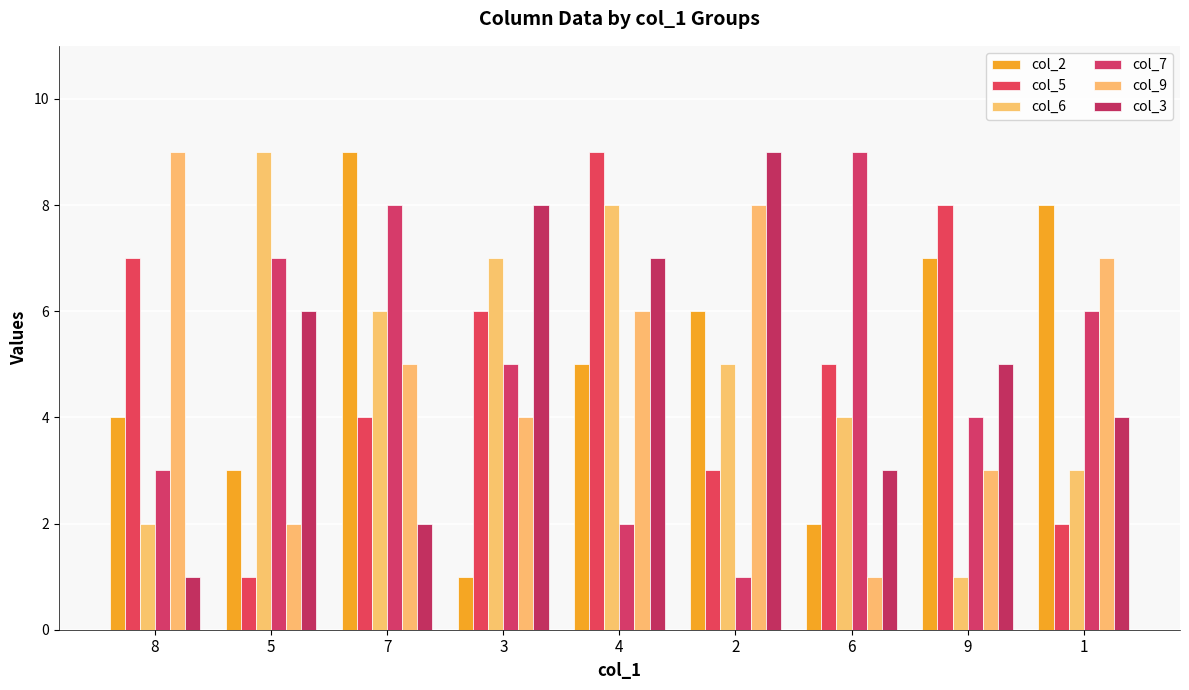

Which series changed the most between 6 and 9?

col_2